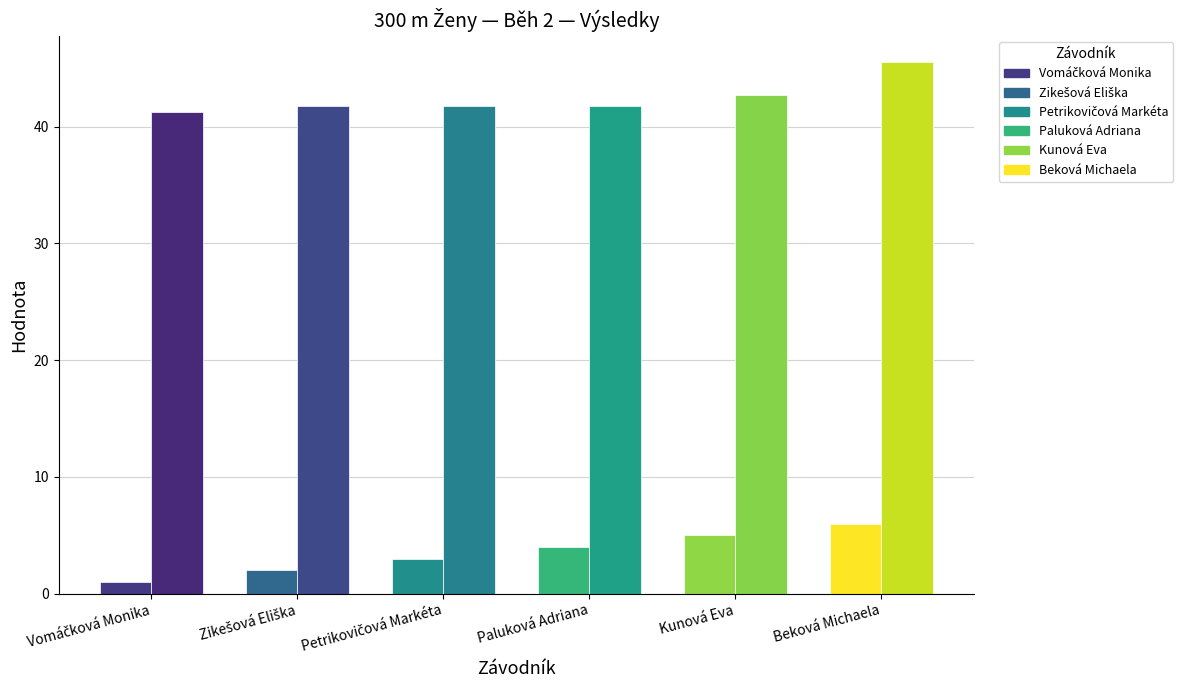

At which category is the sum across all series the highest?

Beková Michaela